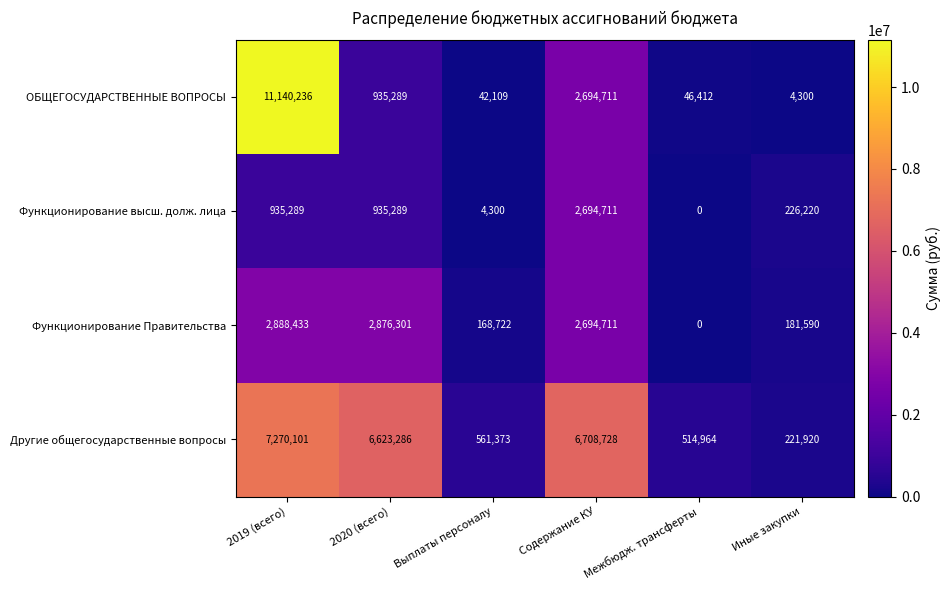

Is the value of ОБЩЕГОСУДАРСТВЕННЫЕ ВОПРОСЫ at Выплаты персоналу greater than the value of Функционирование Правительства at Межбюдж. трансферты?

Yes